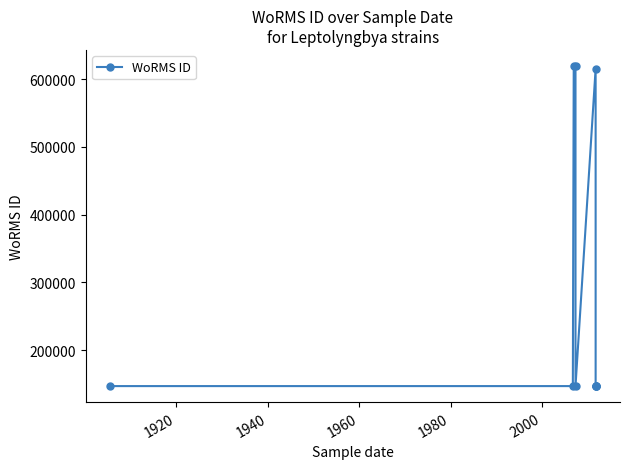

True or false: the data shows 192810 at 1980.

False